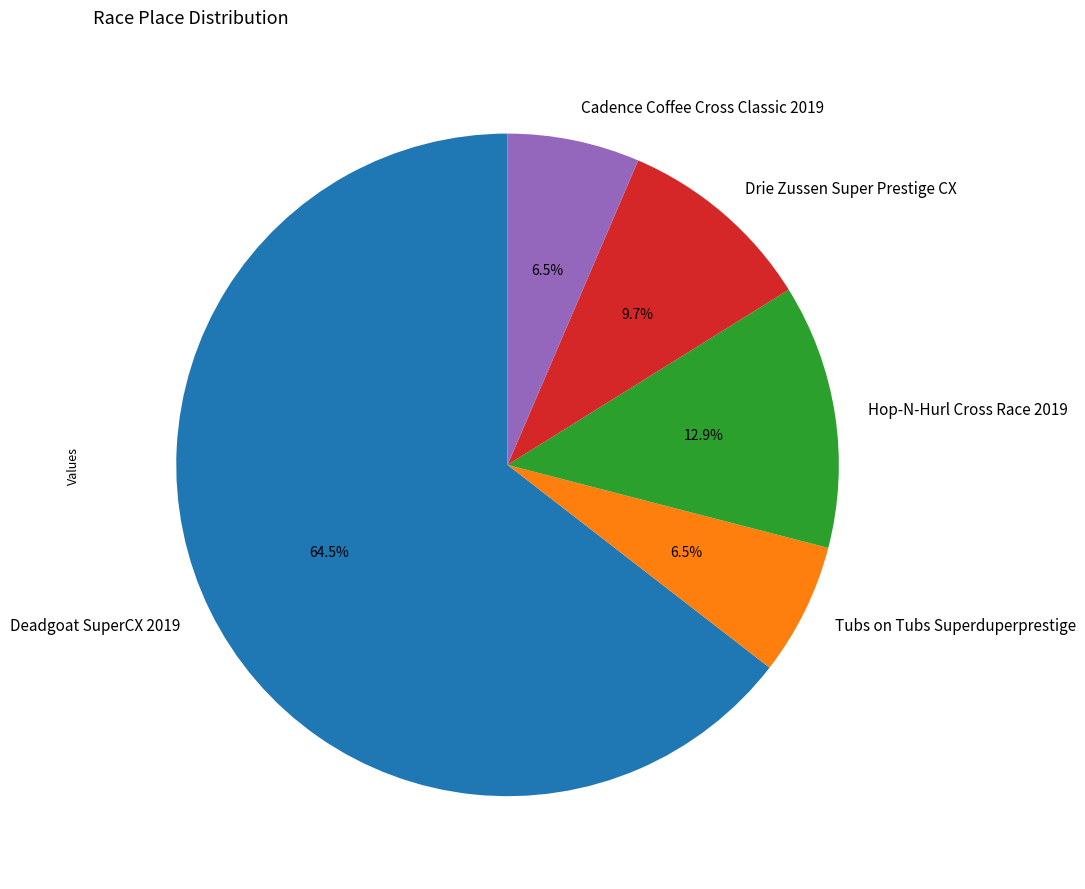

Approximately how many times larger is the value at Tubs on Tubs Superduperprestige compared to Cadence Coffee Cross Classic 2019?

1.0